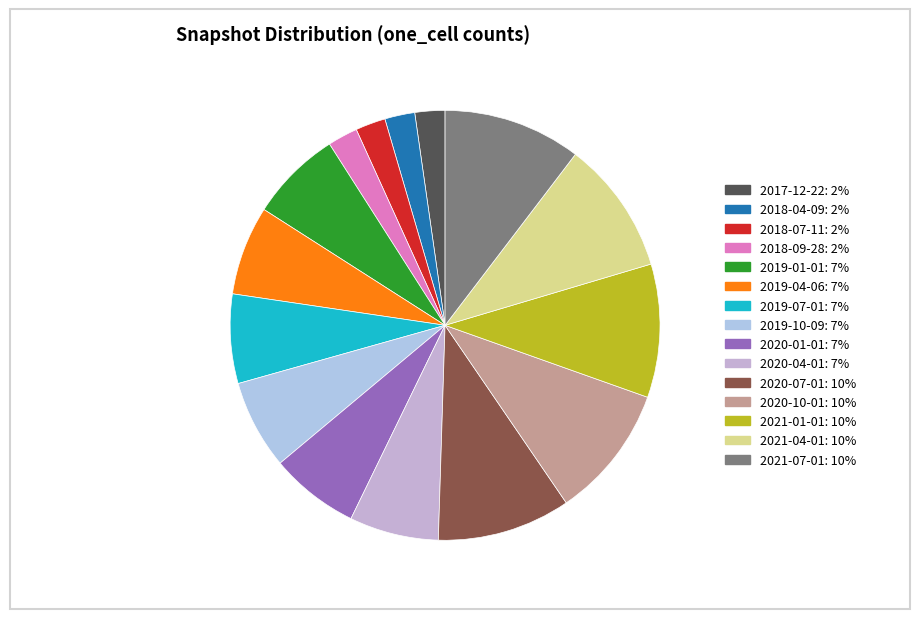

How many slices are in this pie chart?

15